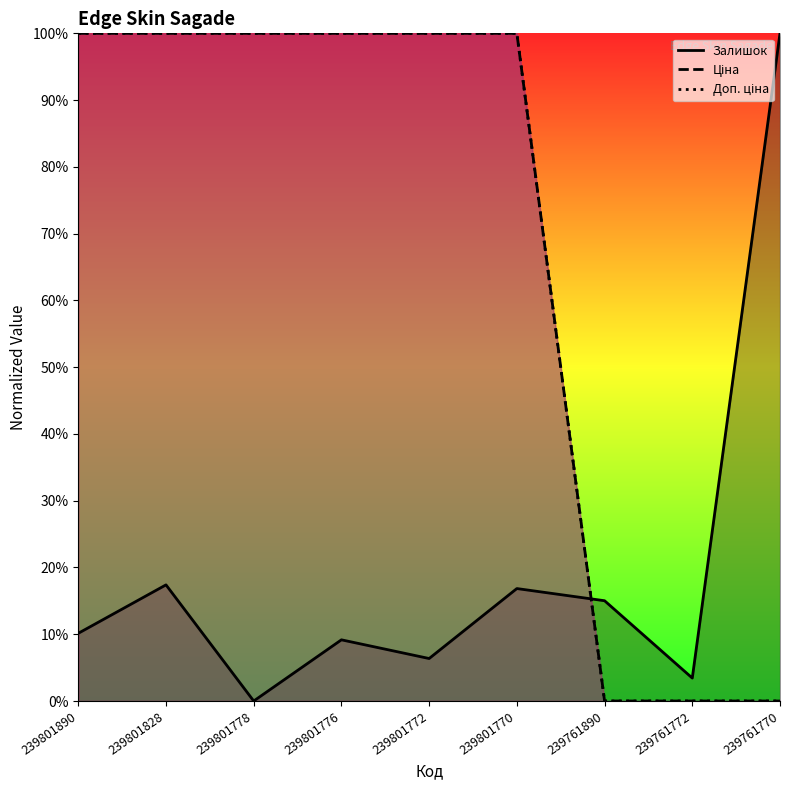

What are all the series names shown in the legend?

Залишок, Ціна, Доп. ціна